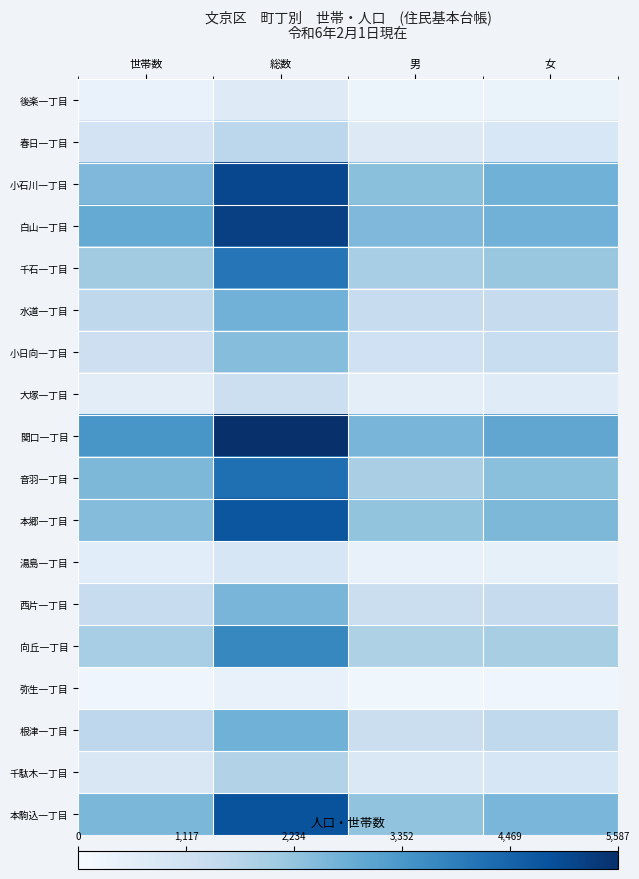

Between 男 and 女, which series saw the biggest shift?

音羽一丁目